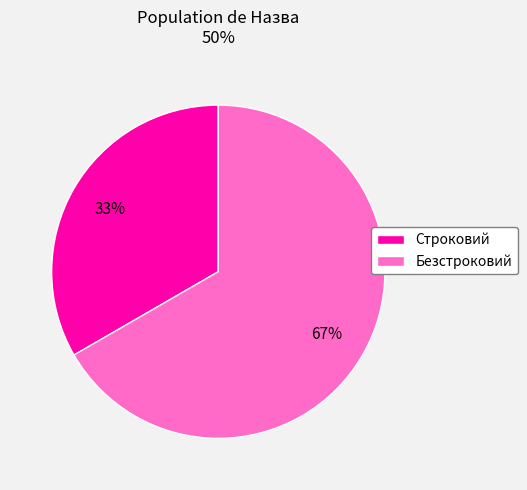

Approximately how many times larger is the value at Безстроковий compared to Строковий?

2.0